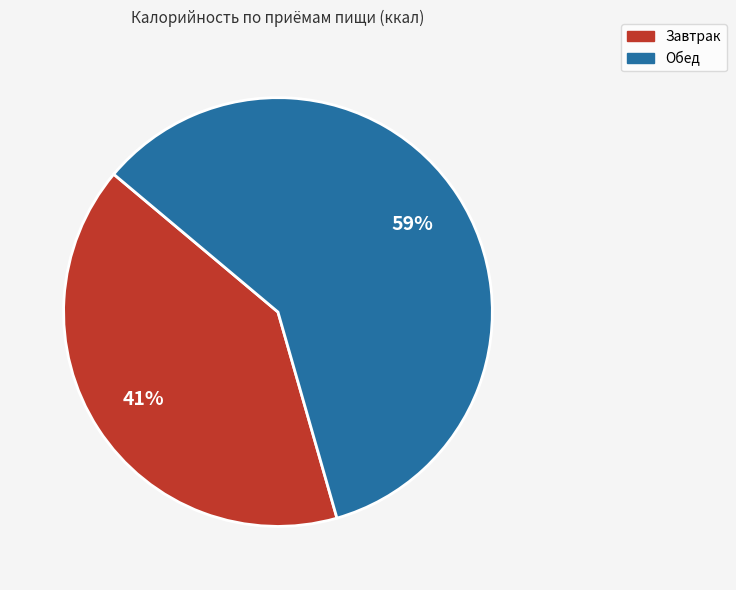

To the nearest percent, what portion does Обед represent?

59%